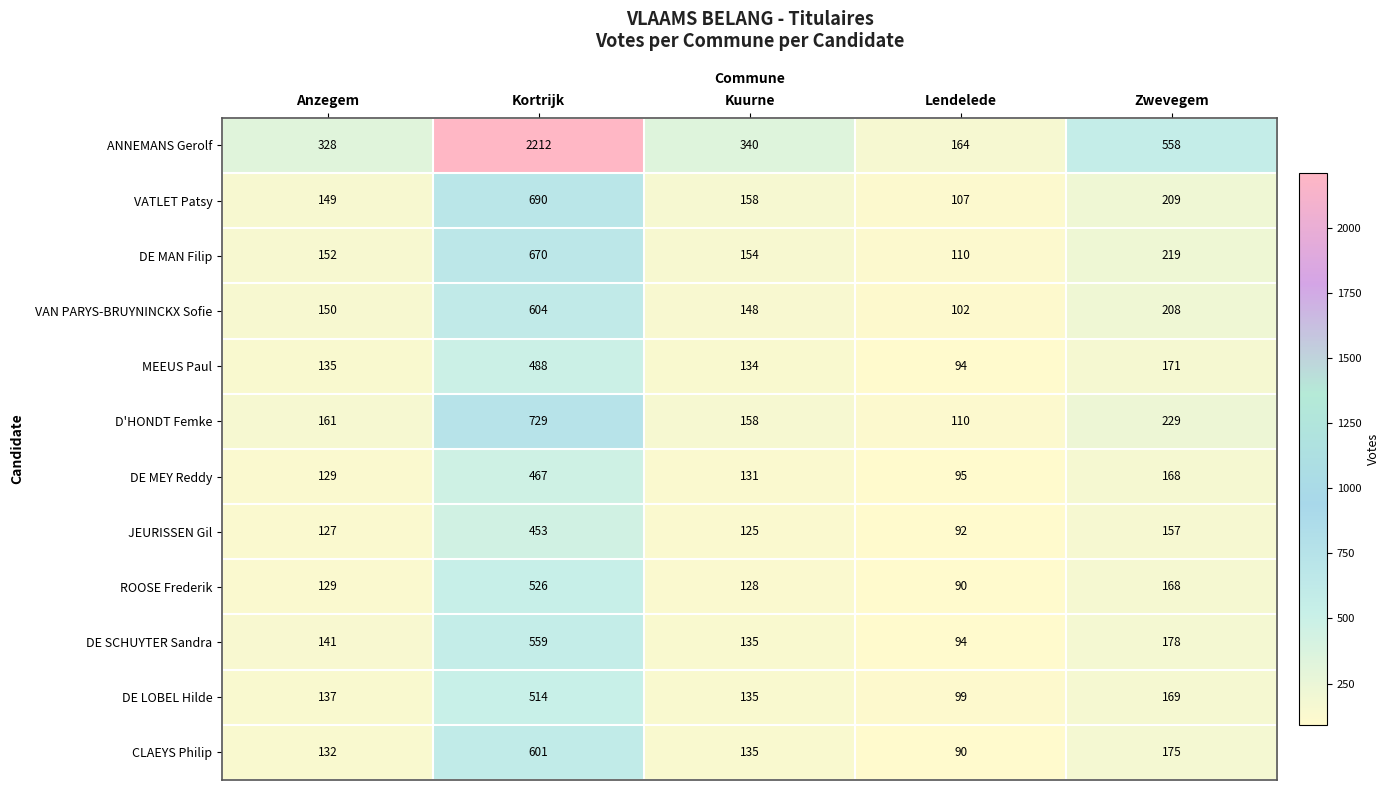

Rank the categories by ROOSE Frederik value from lowest to highest.

Lendelede, Kuurne, Anzegem, Zwevegem, Kortrijk